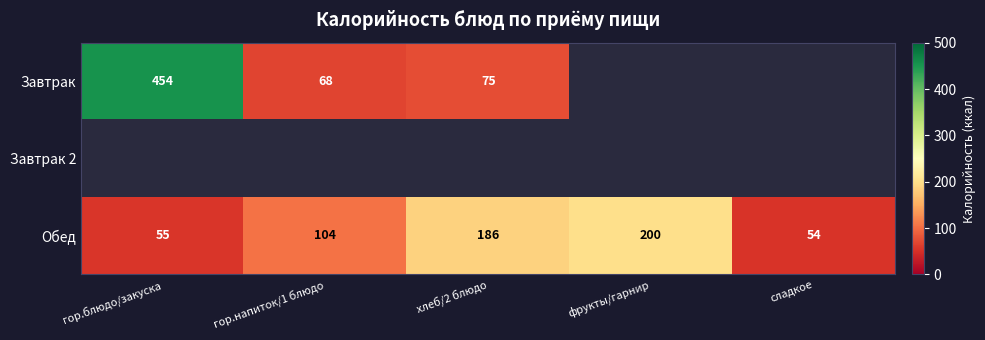

At which label is Обед closest to 127?

гор.напиток/1 блюдо